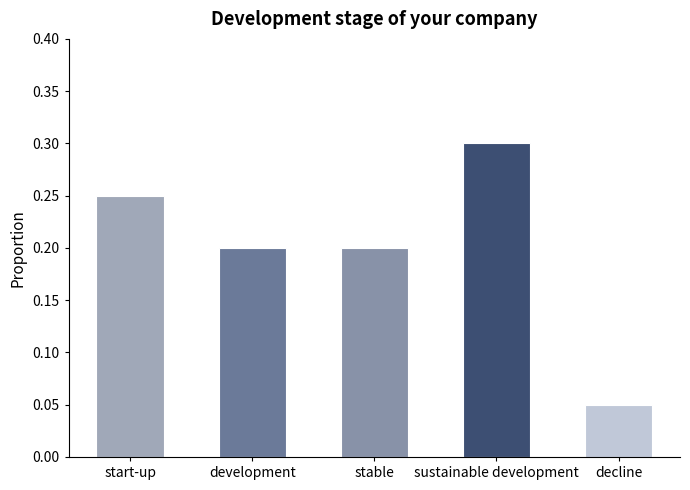

Are the bars horizontal?

No